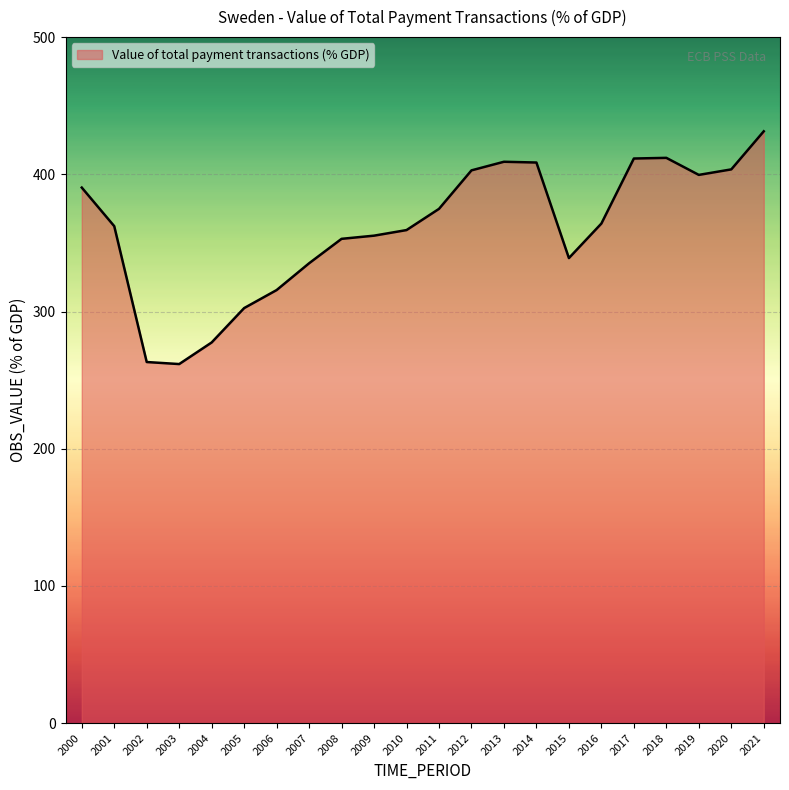

What is the difference between the maximum and minimum values?

169.6